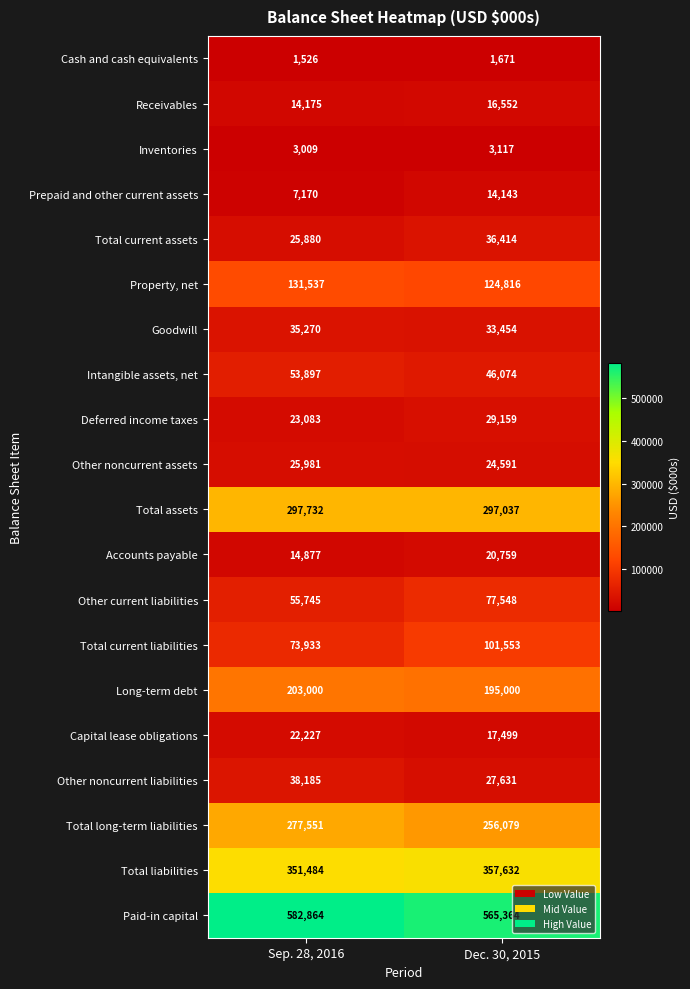

At which category is the sum across all series the highest?

Dec. 30, 2015